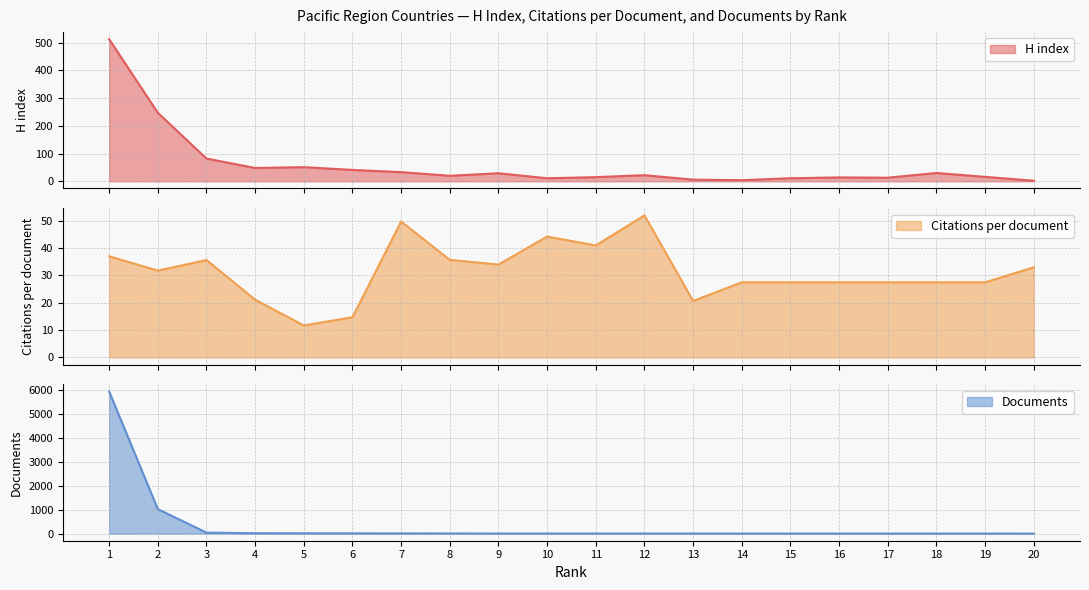

At which label is H index closest to 257?

2